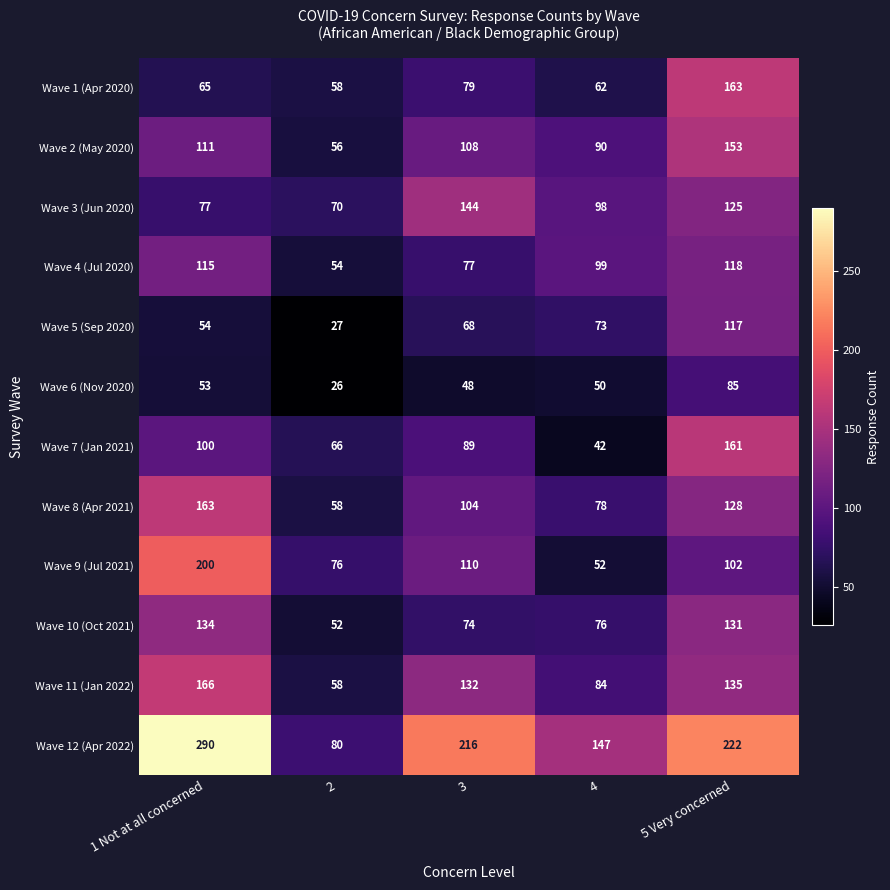

Which series changed the most between 1 Not at all concerned and 2?

Wave 12 (Apr 2022)